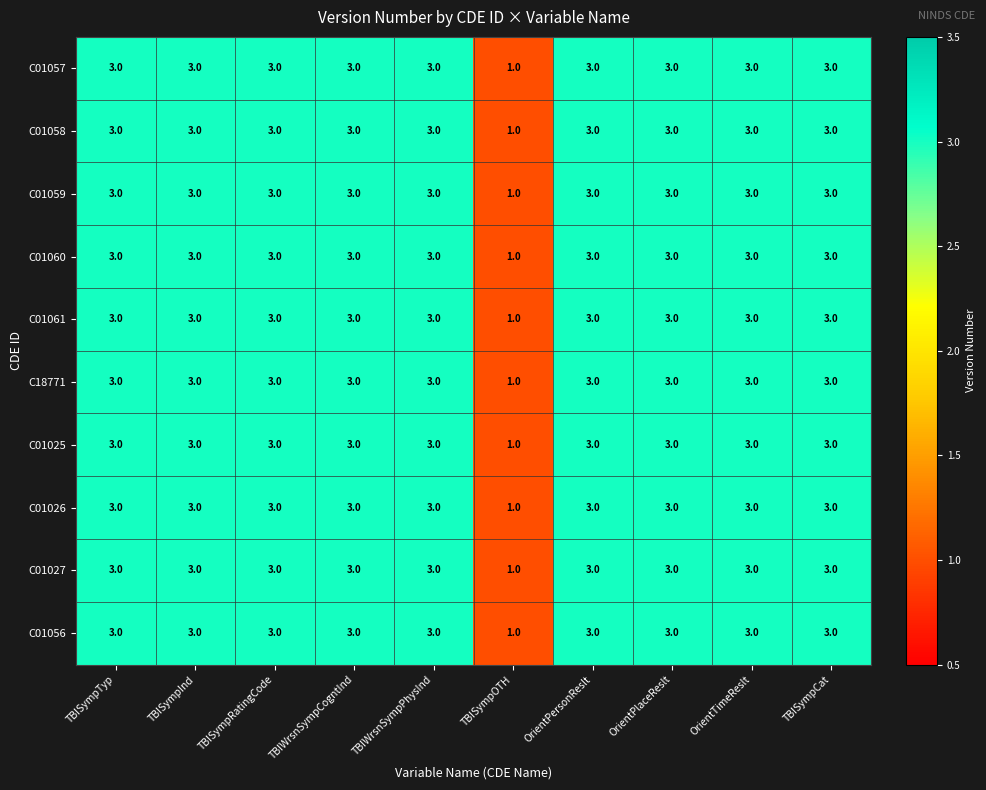

What is the sum of all C01059 values?

28